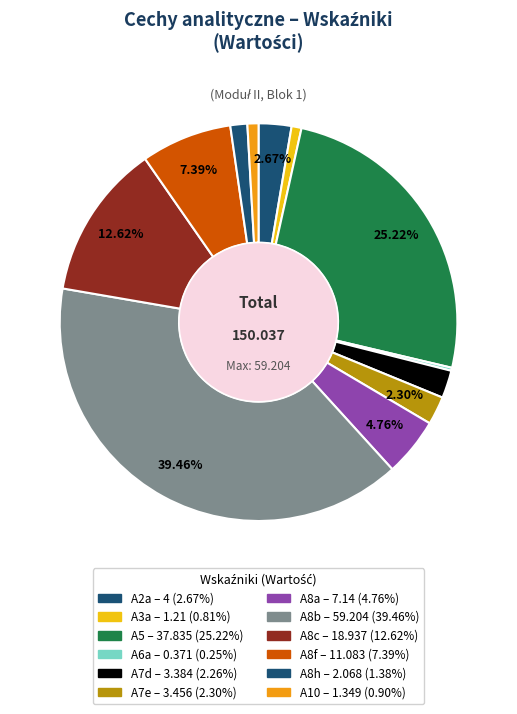

To the nearest percent, what is the difference between the largest and smallest slice percentages?

39%